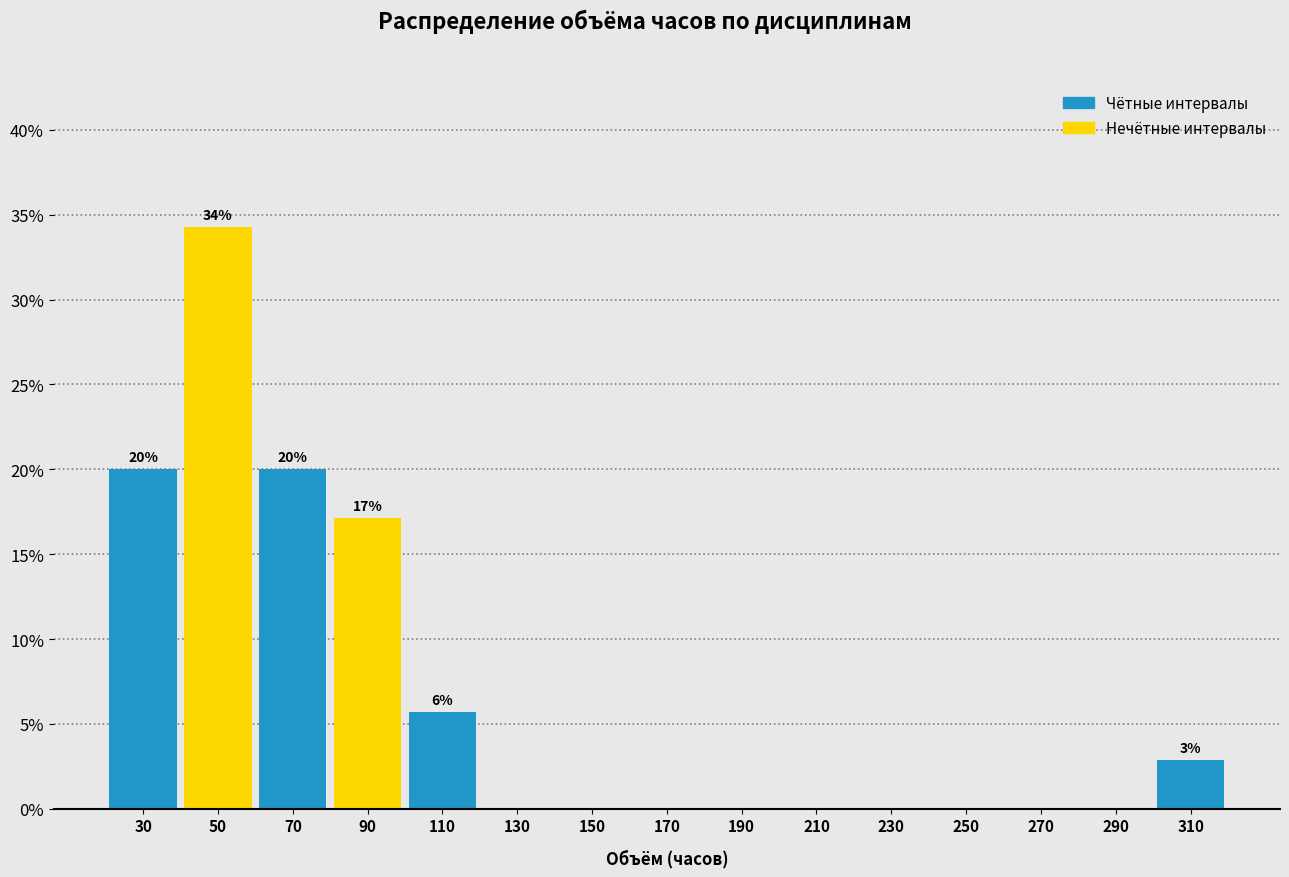

Which range on the x-axis has the tallest bar?

40 to 60